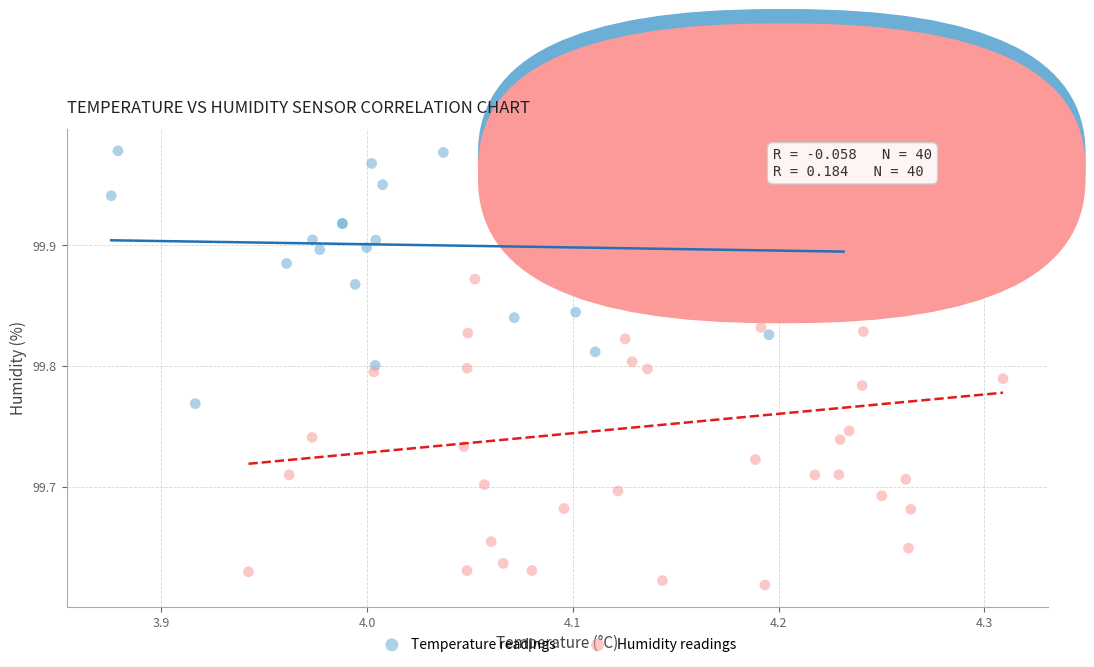

Which series contains the lowest Y value?

Humidity readings